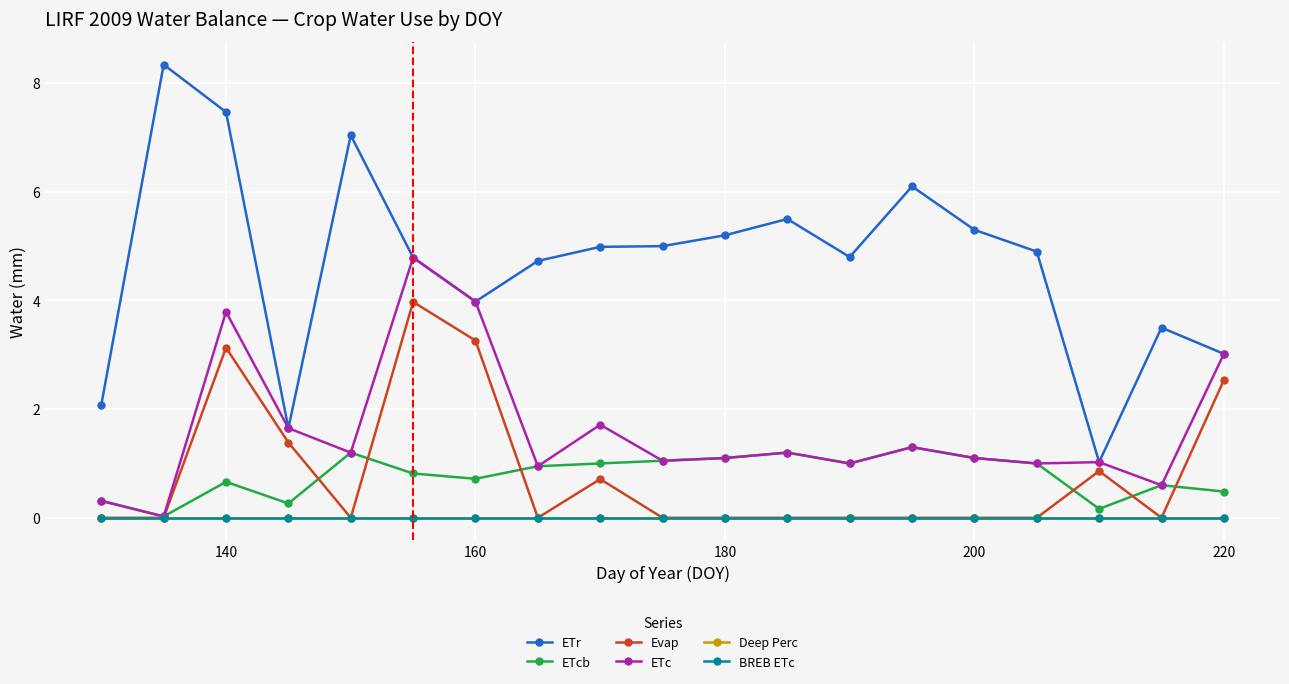

True or false: BREB ETc and Evap cross at least once.

False